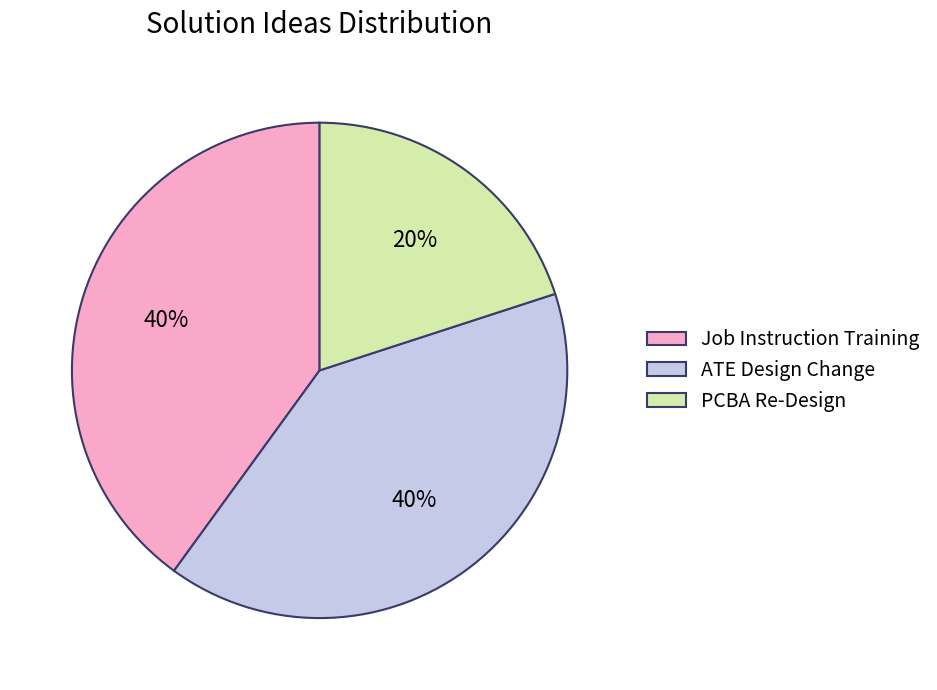

True or false: Job Instruction Training accounts for 40% of the total.

True